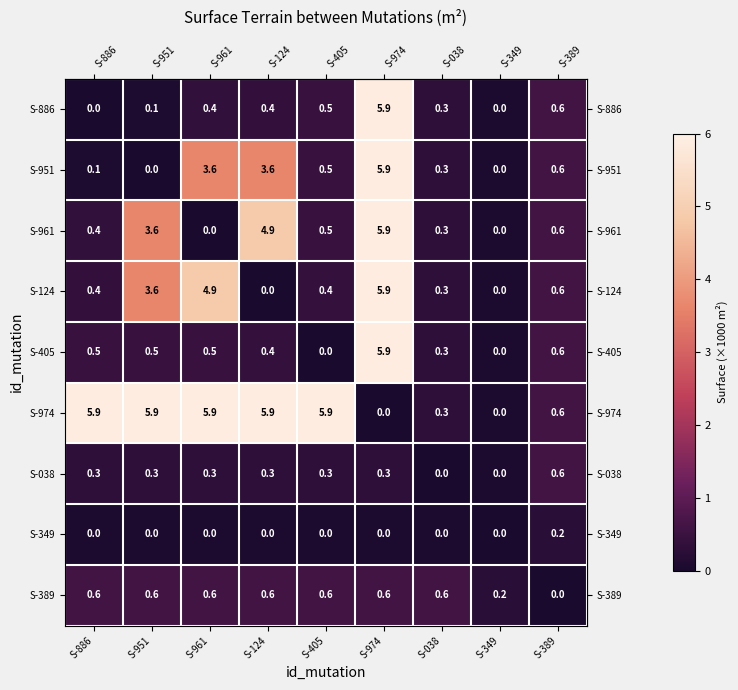

Which series has the largest total across all categories?

S-974